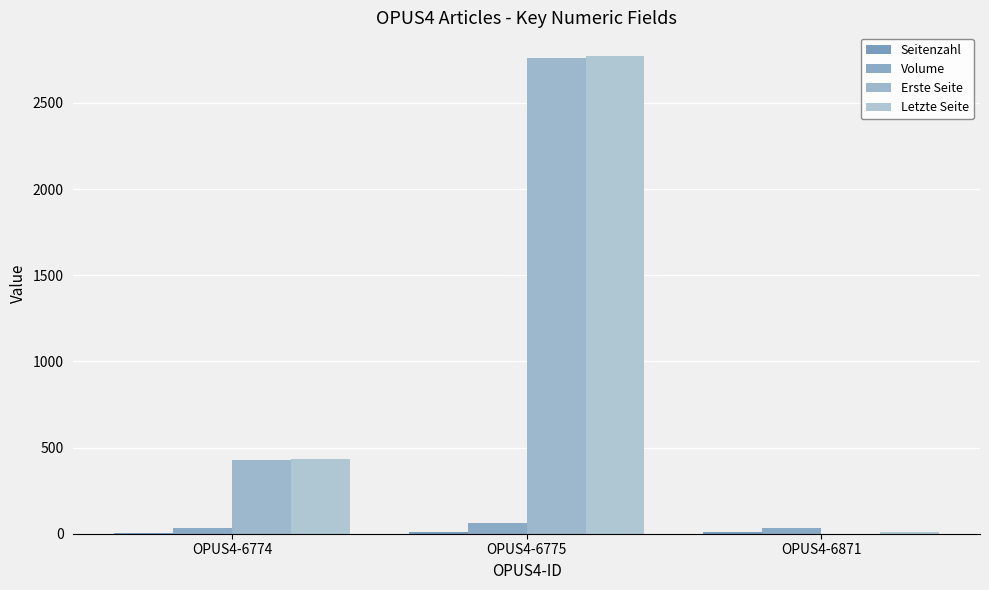

At OPUS4-6774, list the series in order from largest to smallest.

Letzte Seite, Erste Seite, Volume, Seitenzahl